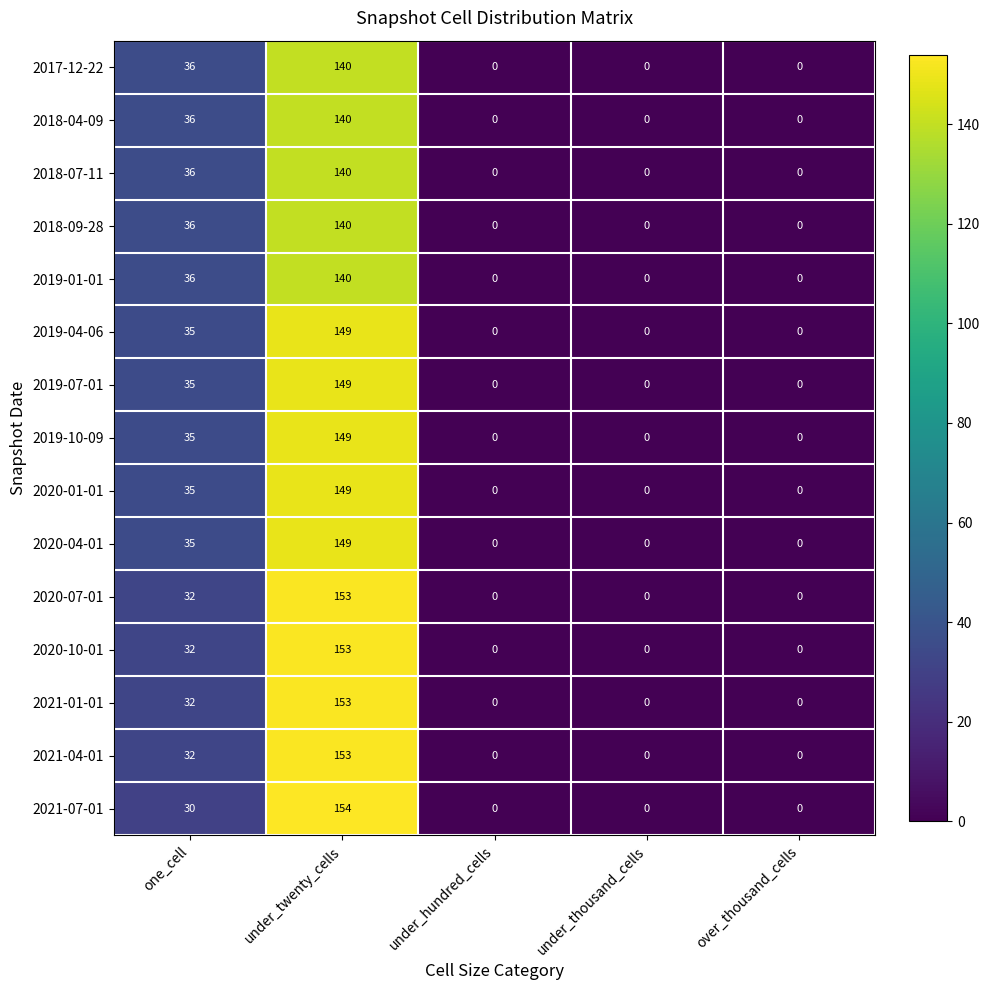

The 2019-10-09 series shows 149 at under_twenty_cells. True or false?

True